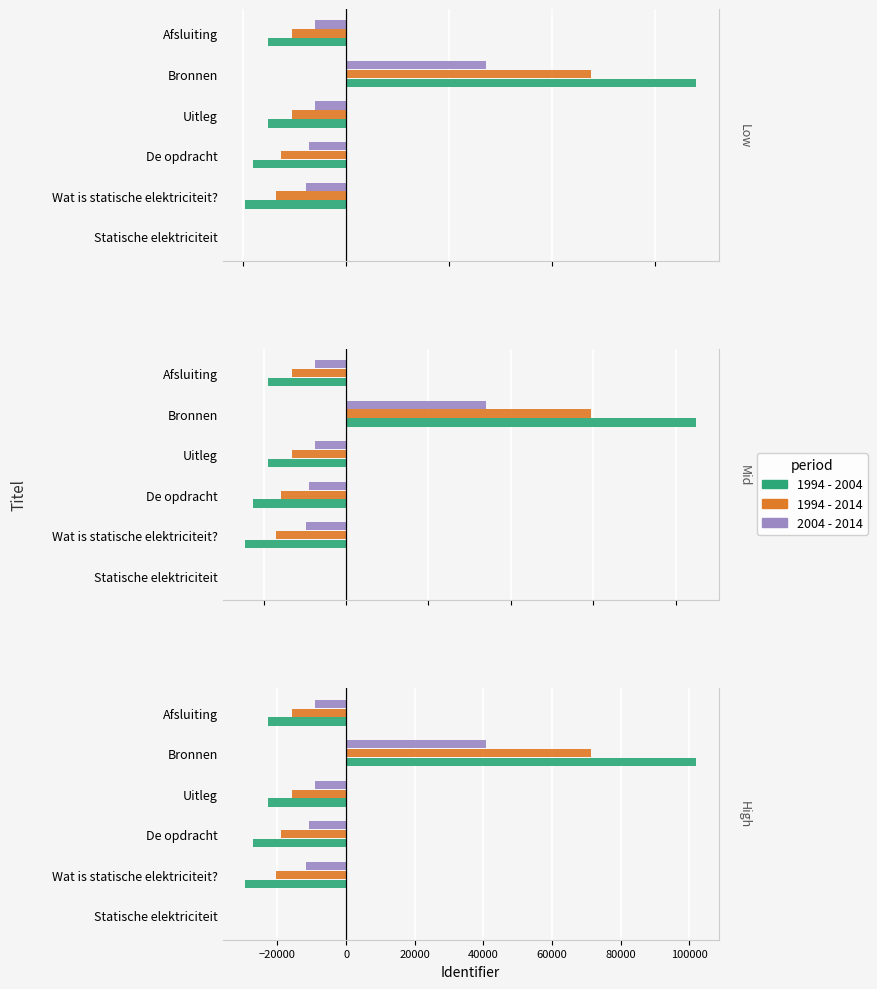

How many groups of bars are there?

6